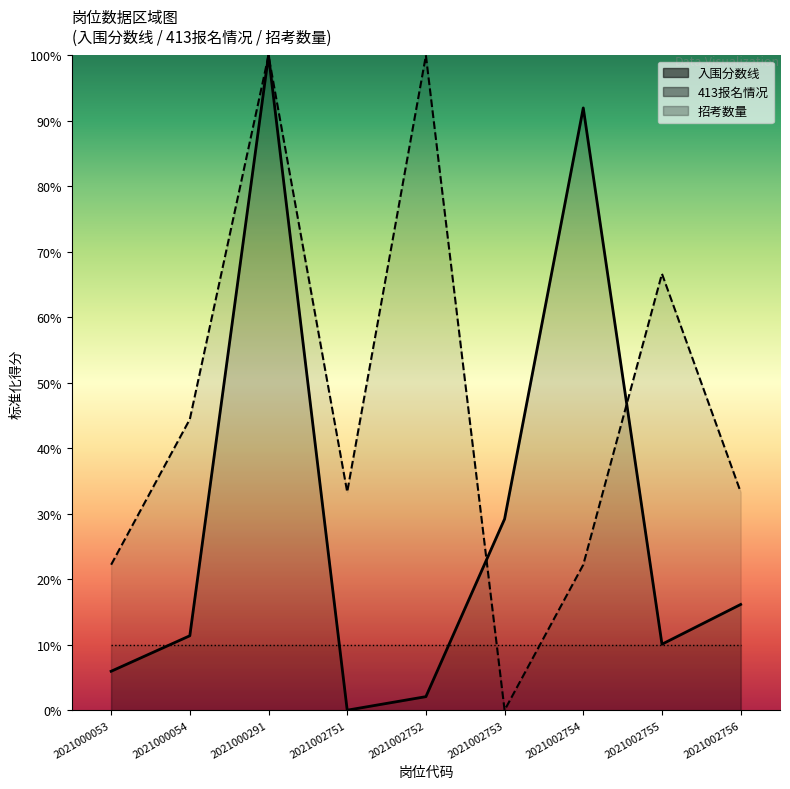

Rank the series by their average value, from highest to lowest.

413报名情况, 入围分数线